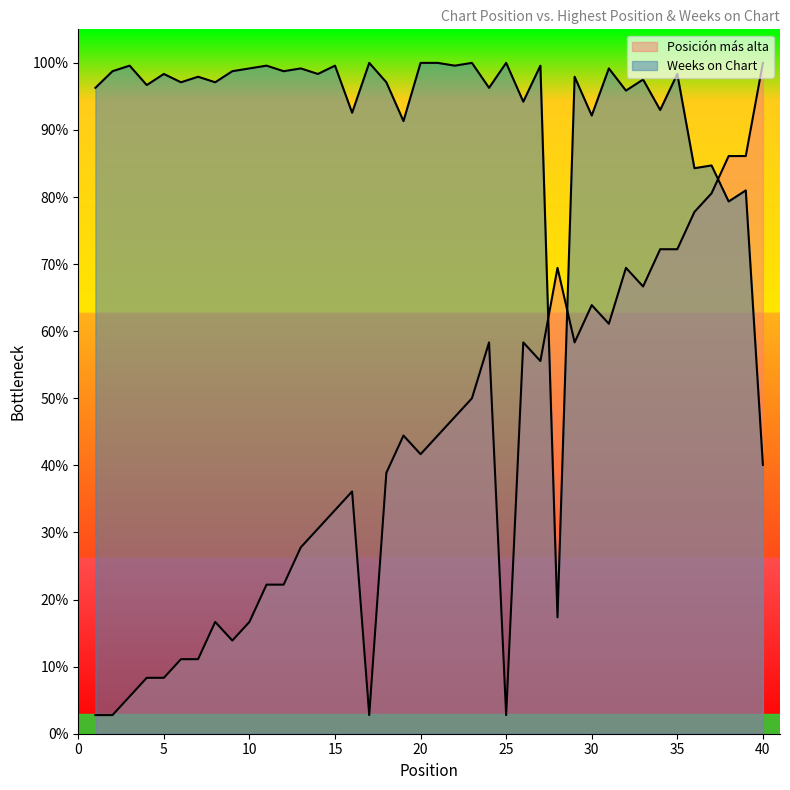

How many intersections are there between Weeks on Chart and Posicion mas alta?

3